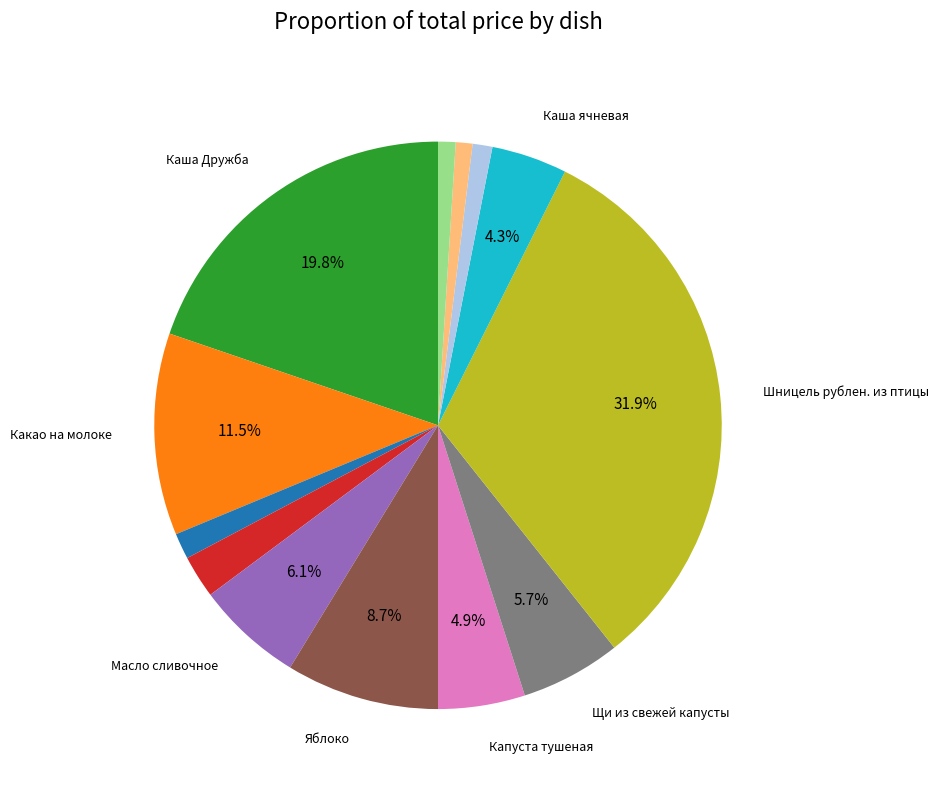

Does any single category account for the majority?

No